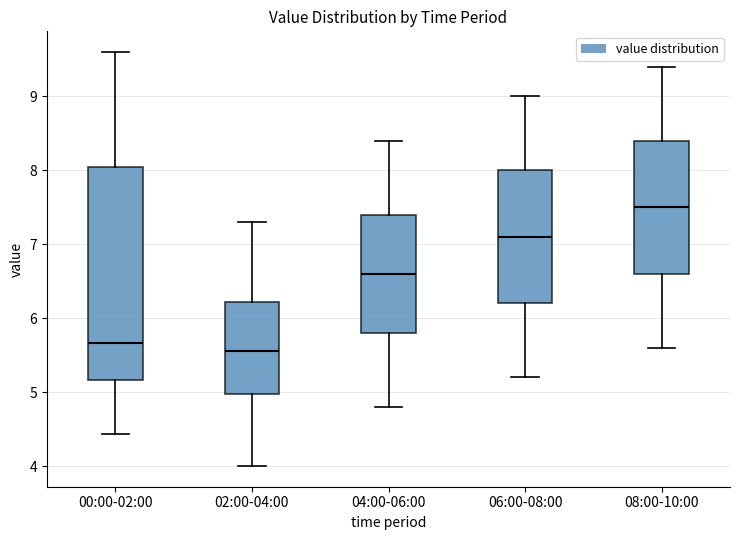

Comparing the boxes themselves (not the whiskers), which one is the tallest?

00:00-02:00